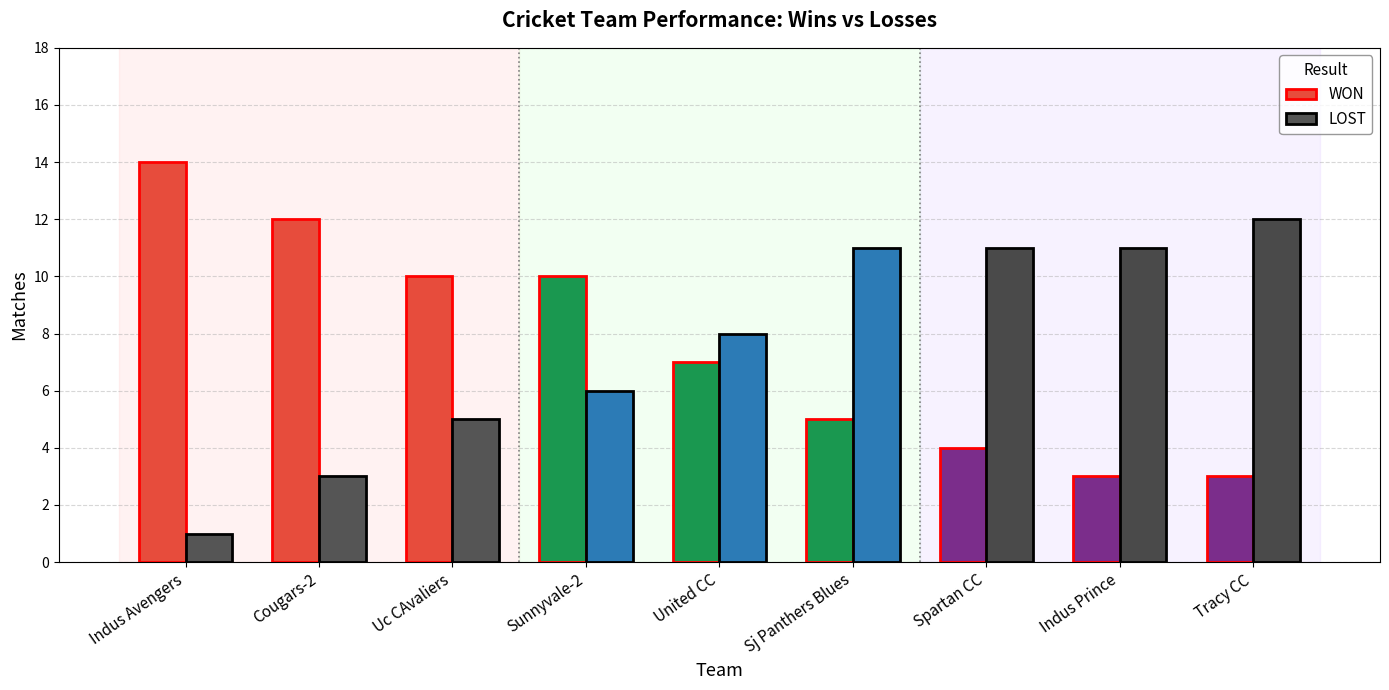

How many values in the LOST series exceed 8?

4